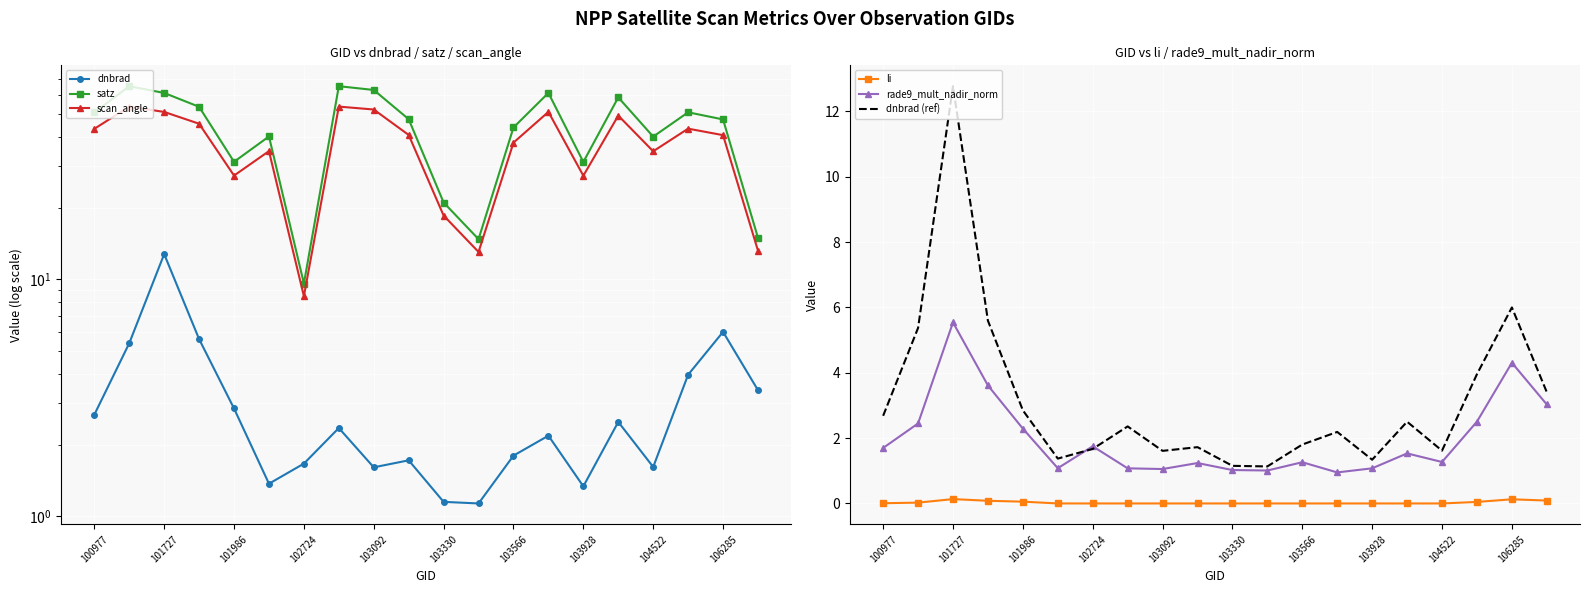

What is the value of the scan_angle point at the 10th from the left?

40.6